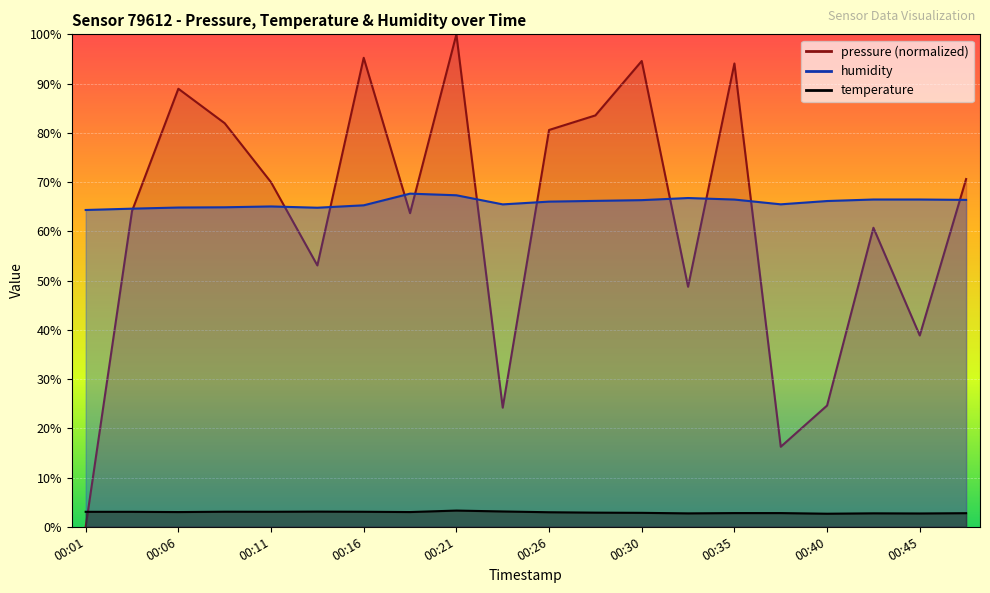

What is the difference between the maximum and minimum values in the humidity series?

3.3